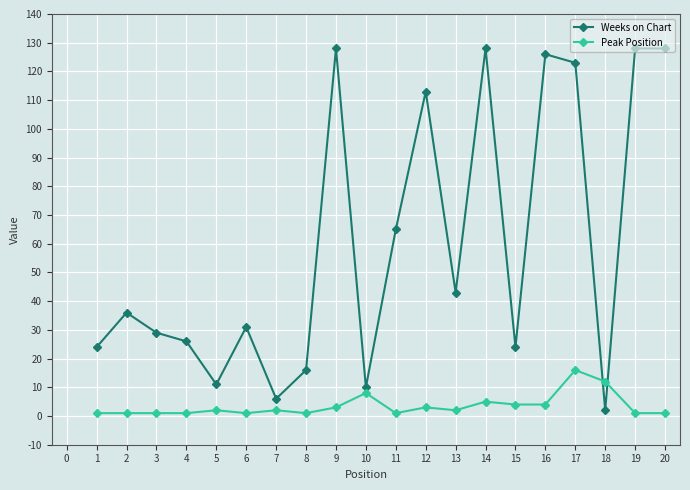

Between 2 and 7, which series saw the biggest shift?

Weeks on Chart